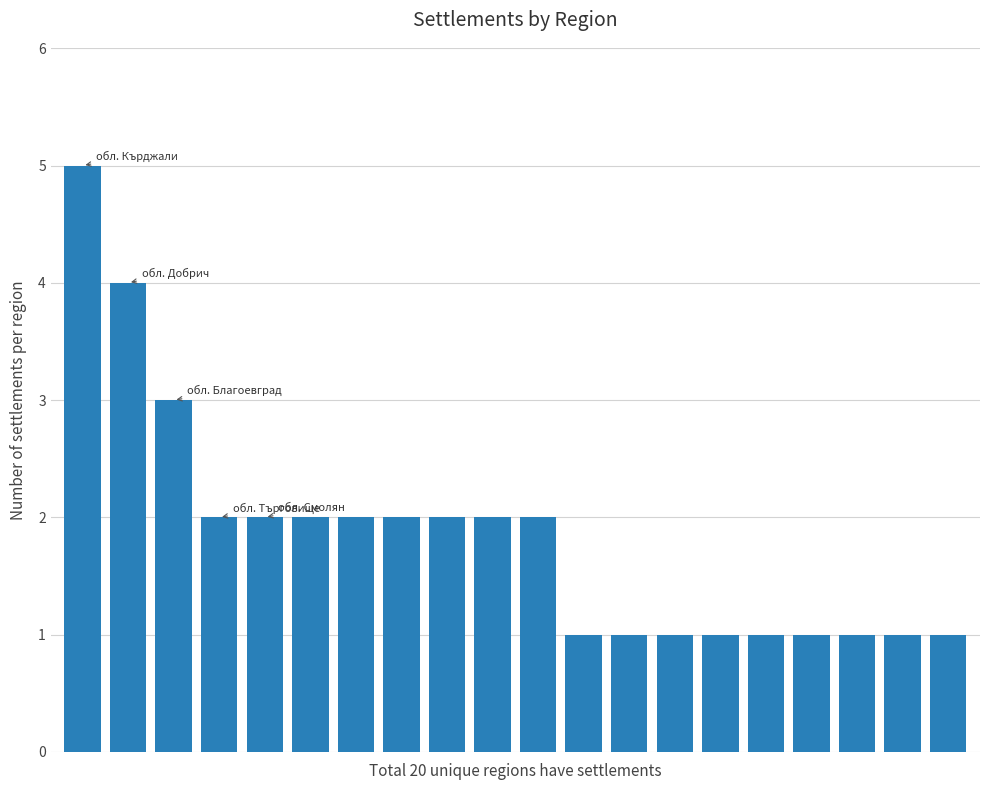

What is the average value?

2